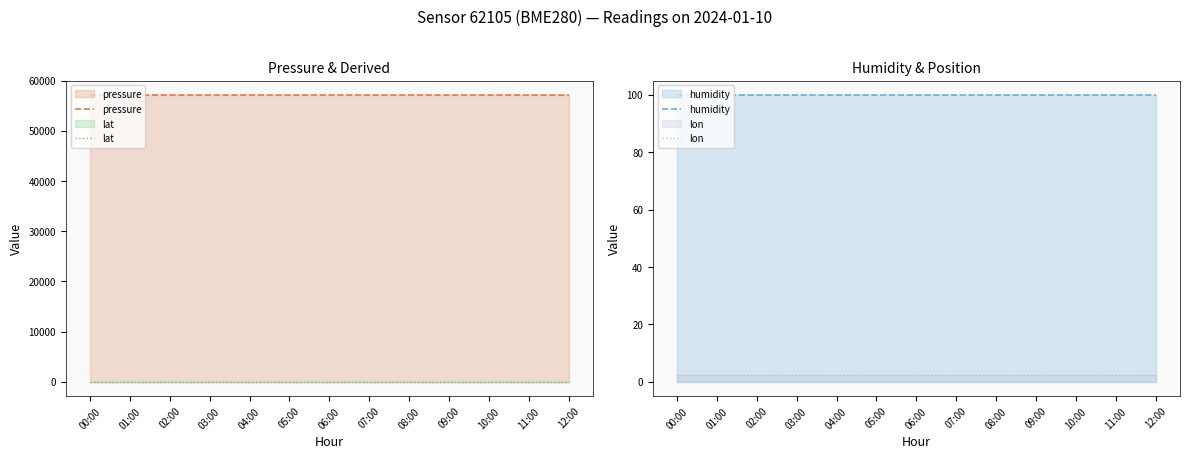

True or false: pressure and lat intersect in this chart.

False